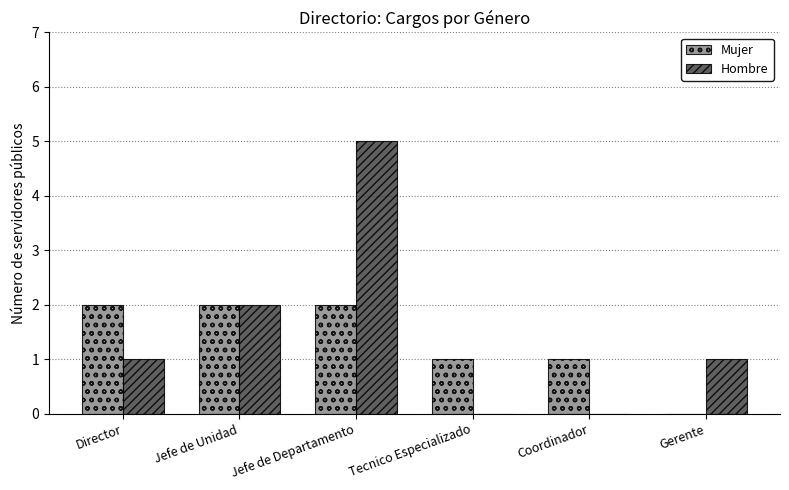

What is the total value across all series at Jefe de Departamento?

7